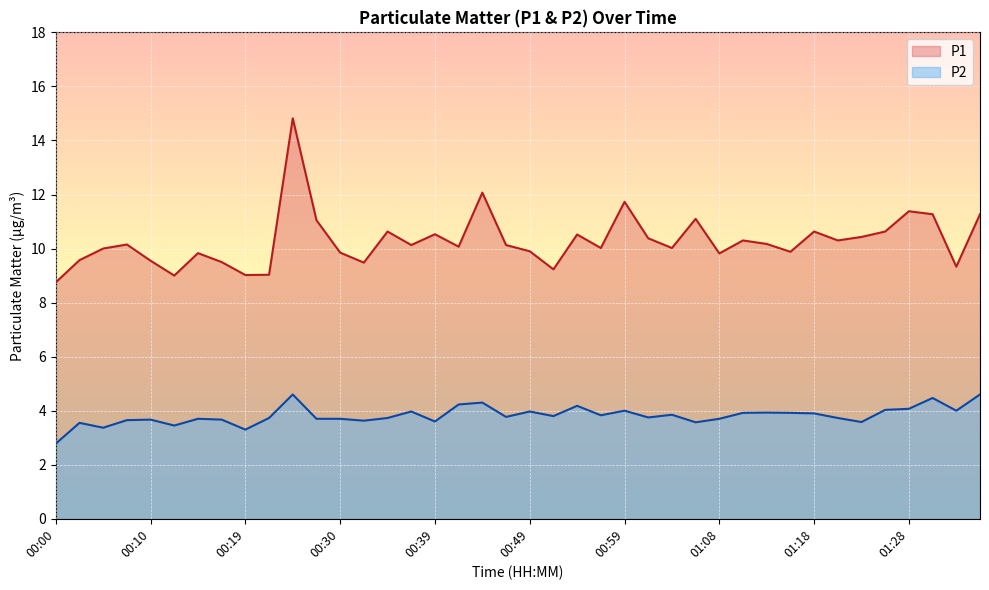

What is the average value of the P1 series?

10.3